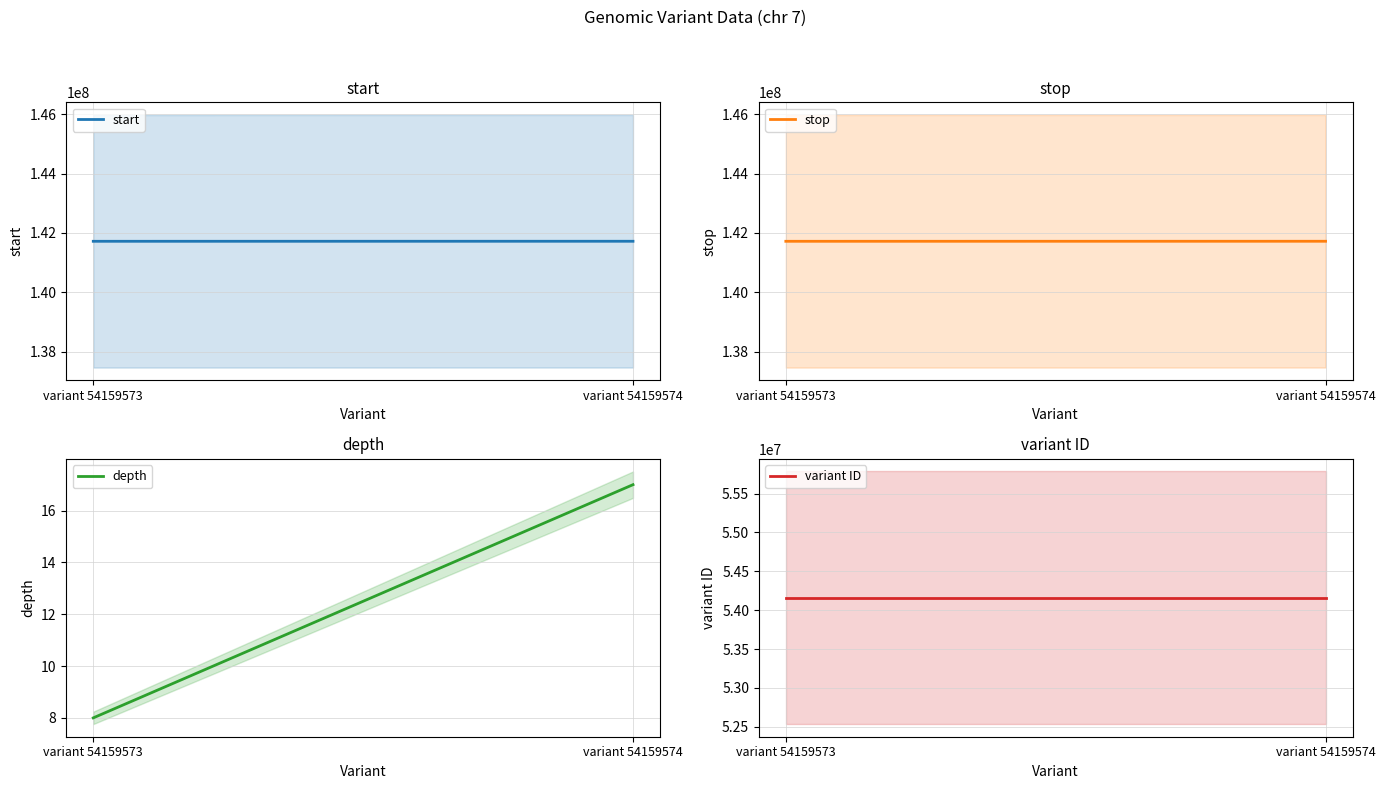

How many lines are shown in the chart?

4